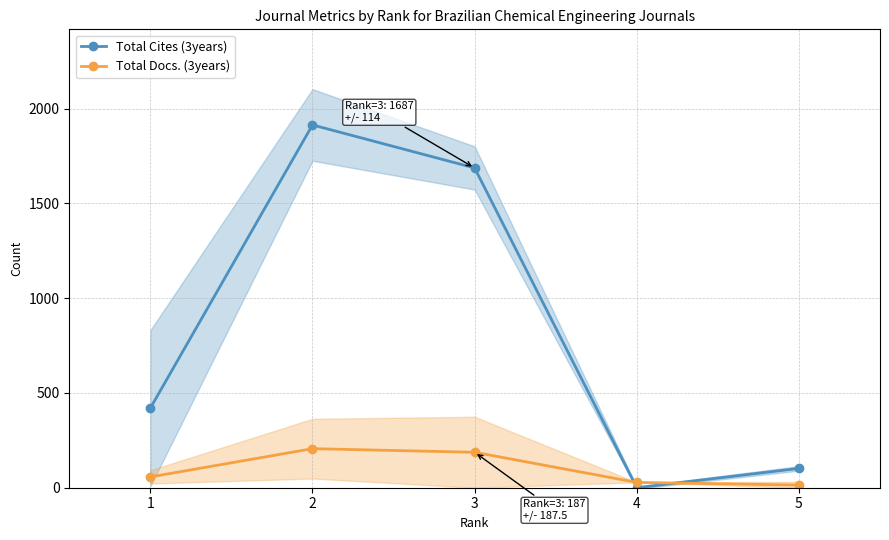

At 4, list the series in order from smallest to largest.

Total Cites (3years), Total Docs. (3years)